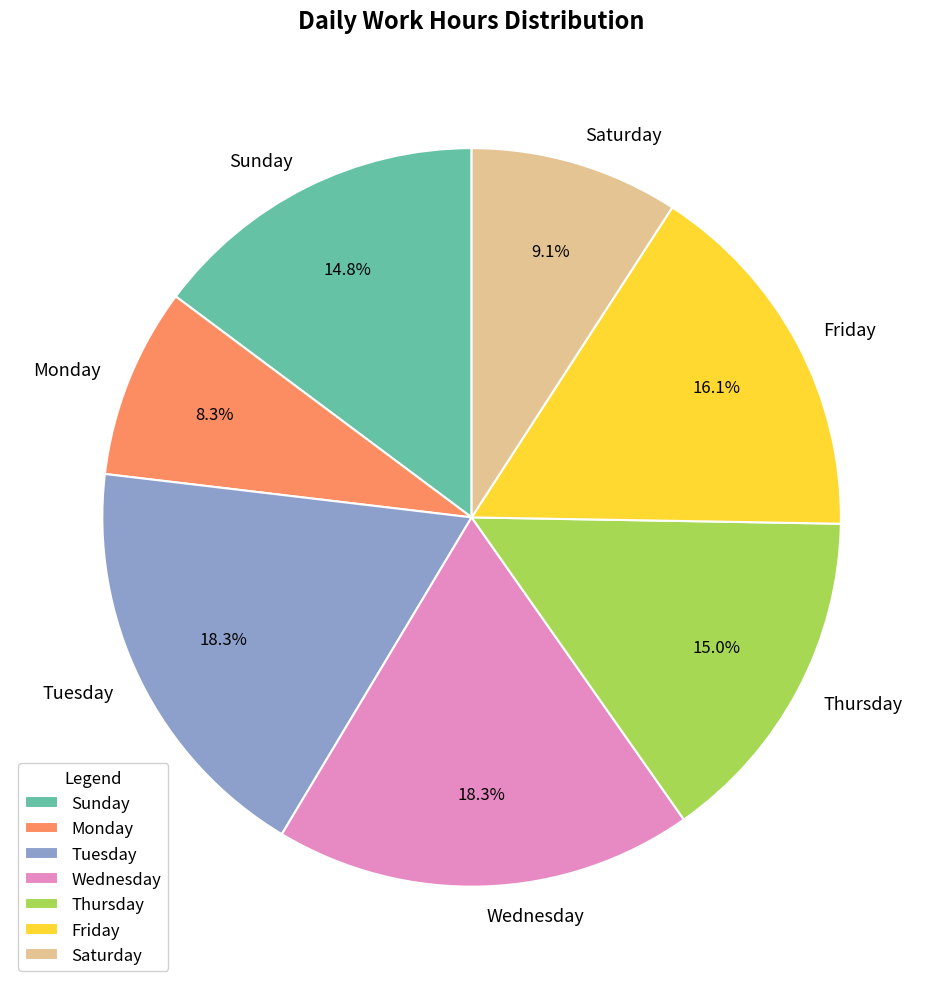

Combined, do Monday and Wednesday account for over 50%?

No